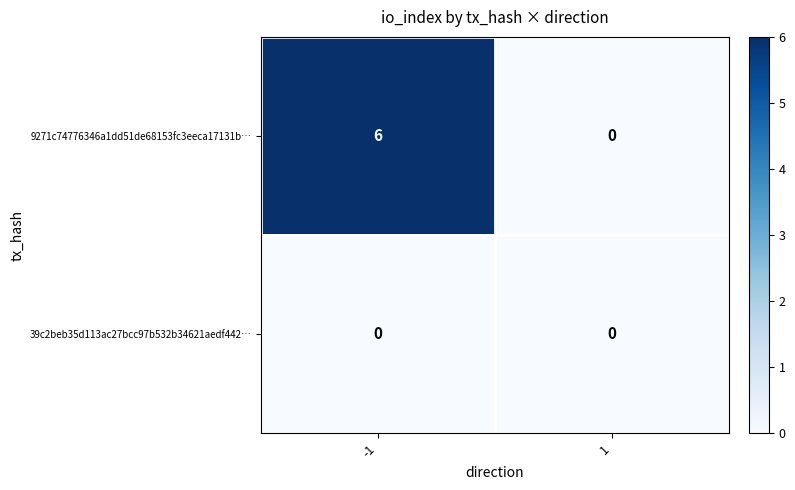

At which category does the chart reach its peak across all series?

-1